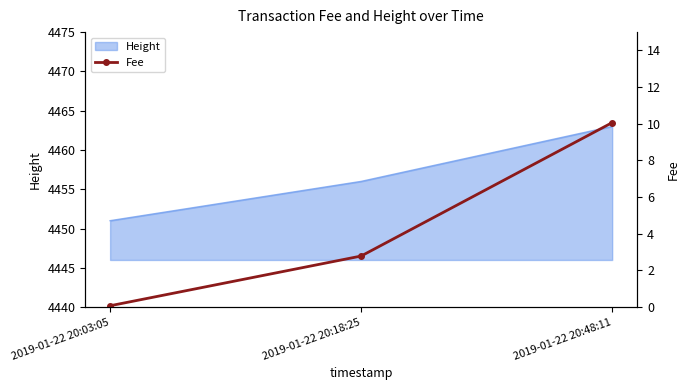

Which has a higher value, 2019-01-22 20:03:05 or 2019-01-22 20:48:11?

2019-01-22 20:48:11